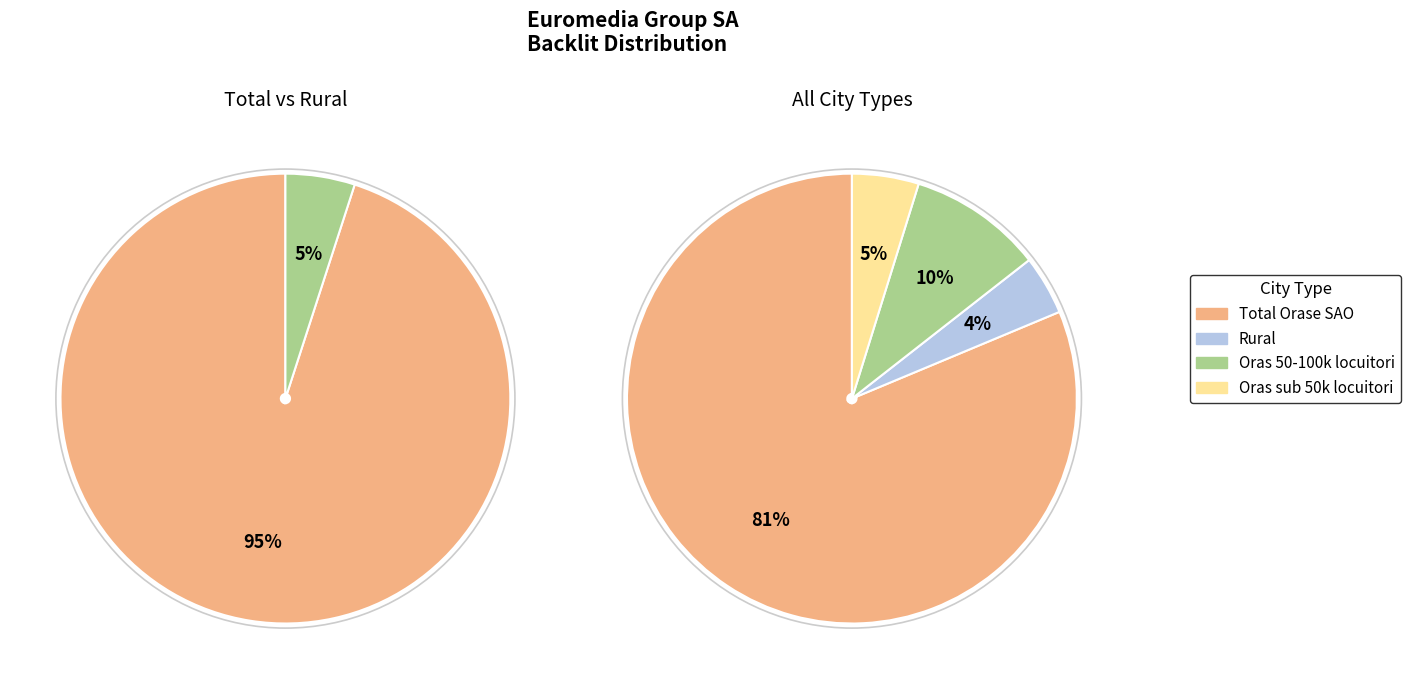

To the nearest percent, what is the combined percentage of Rural and Total Orase SAO?

86%